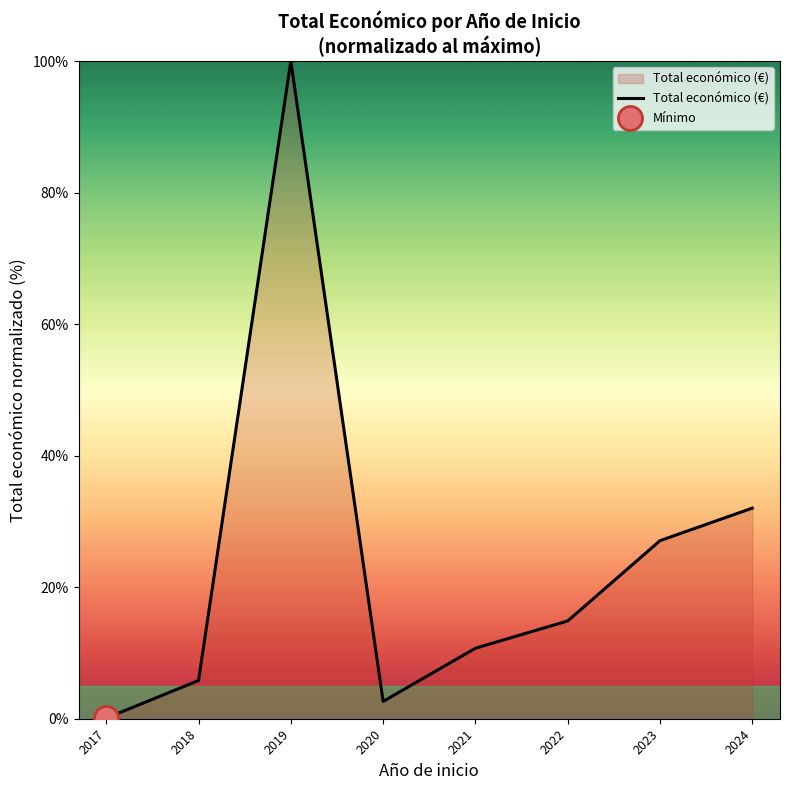

Between 2020 and 2023, which is larger?

2023